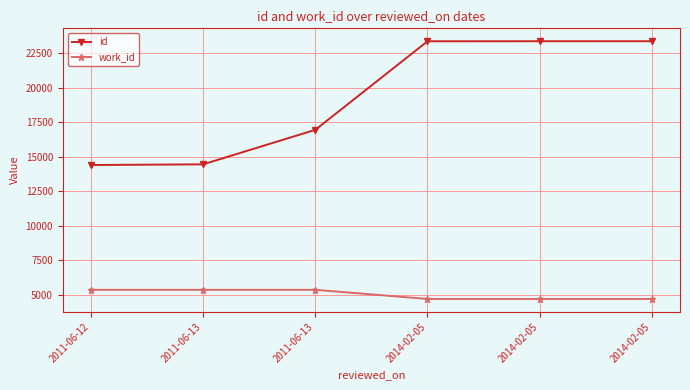

What is the difference between the id values at 2011-06-12 and 2011-06-13?

48